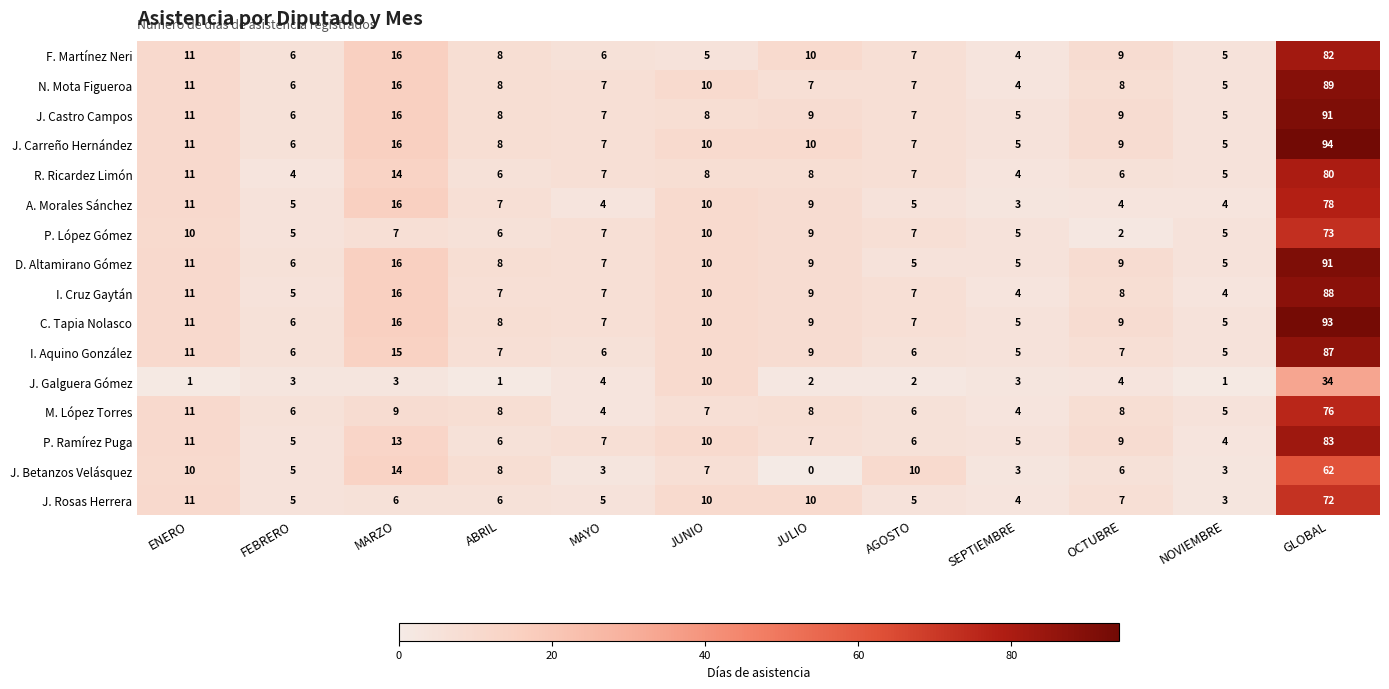

What is the maximum value for J. Betanzos Velásquez?

62